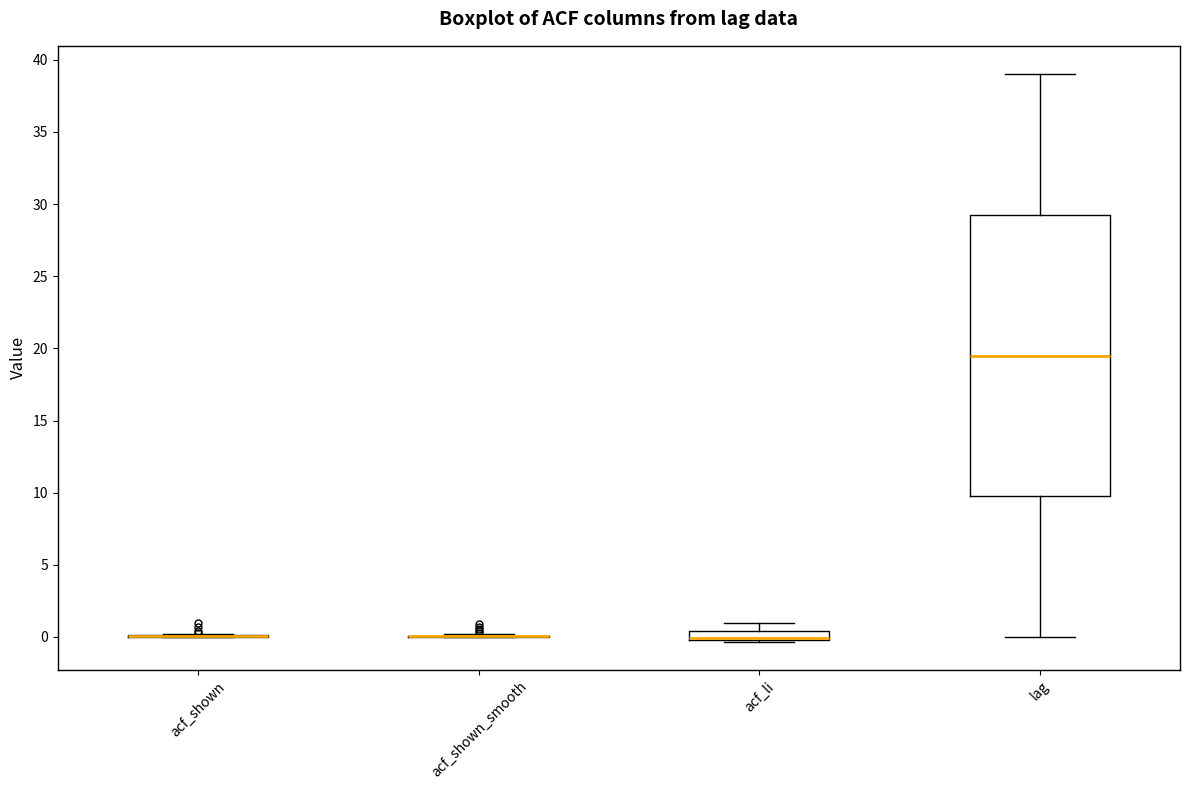

Where does the upper whisker of the box for lag end on the y-axis? The values are not printed on the chart, so give them approximately, as read against the axis.

39.0